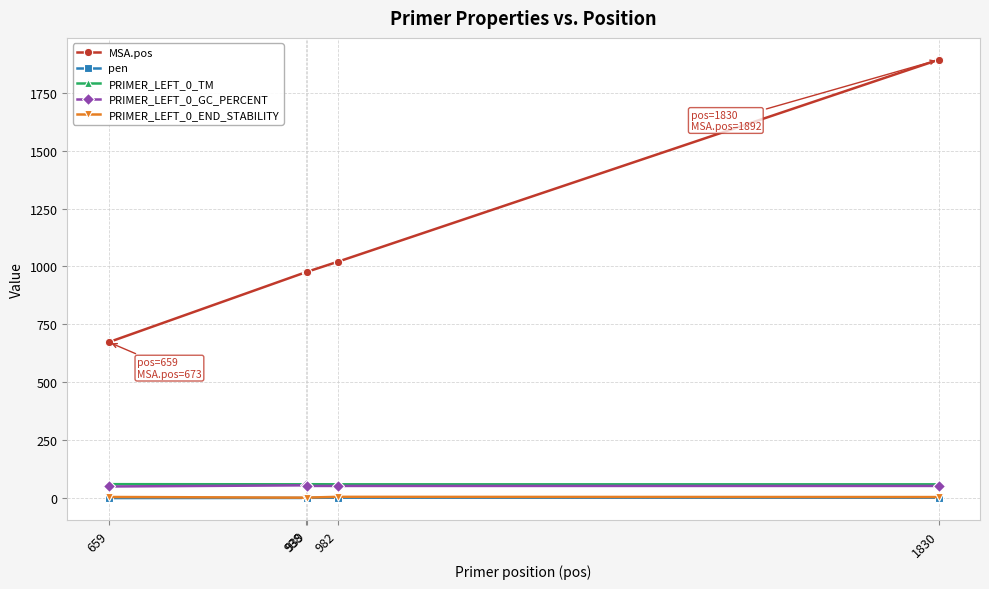

Which series has the largest total across all categories?

MSA.pos